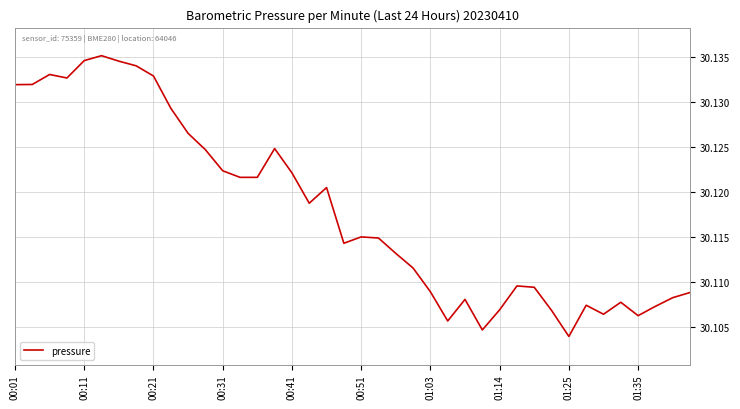

The chart shows a value of 15.3 at 00:31. True or false?

False